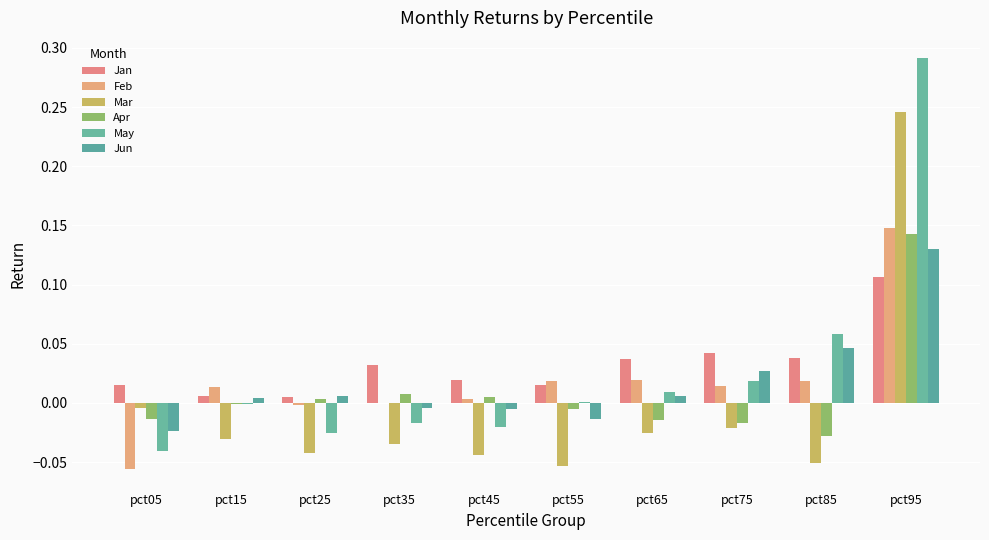

At which category is the sum across all series the highest?

pct95